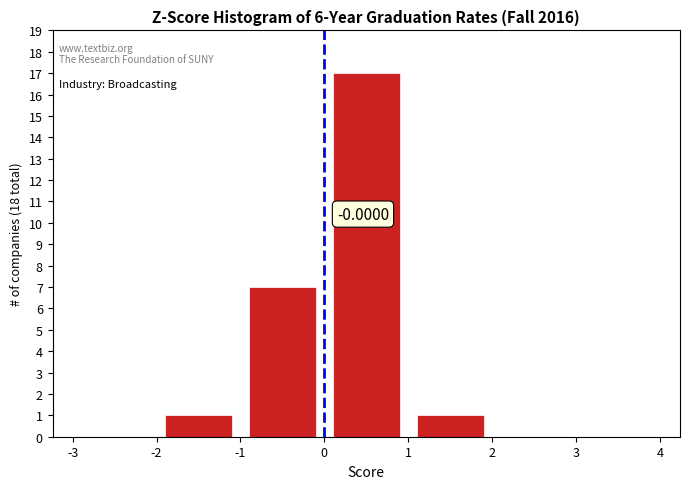

Over which range of the x-axis is the bar tallest?

0 to 1